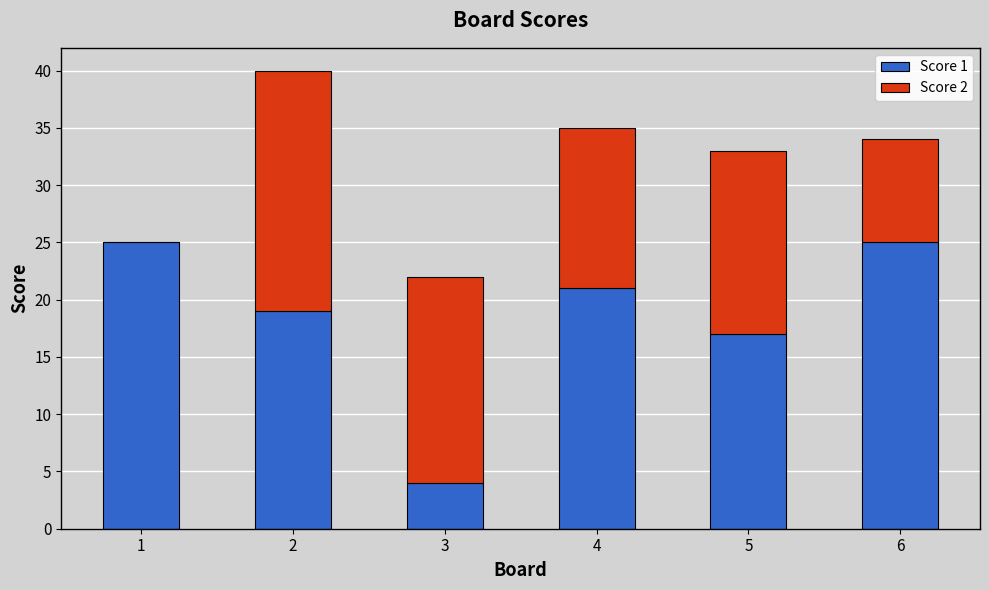

At which label is Score 1 closest to 14?

5